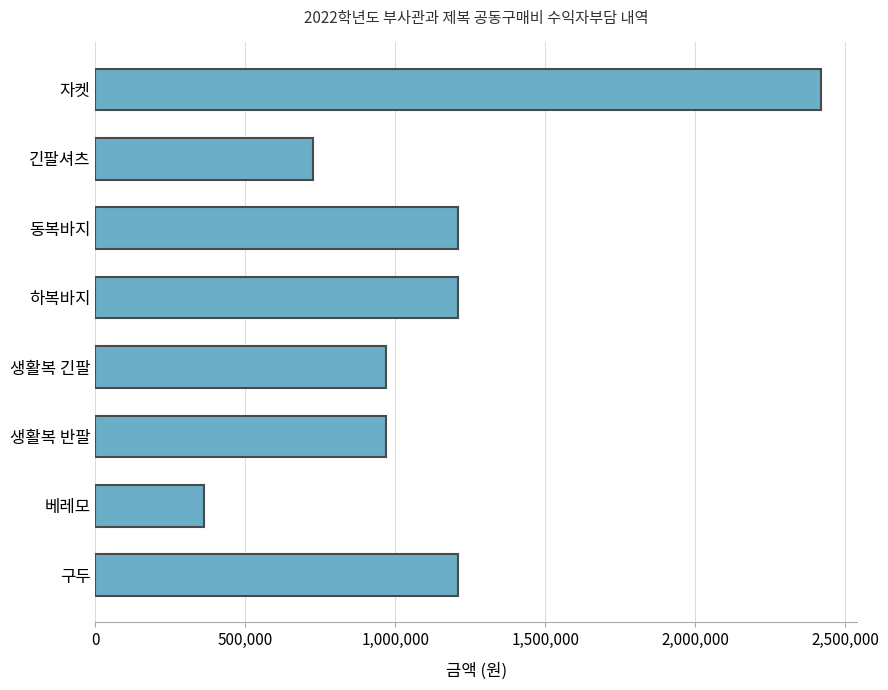

What is the ratio of the value at 구두 to the value at 자켓?

0.5